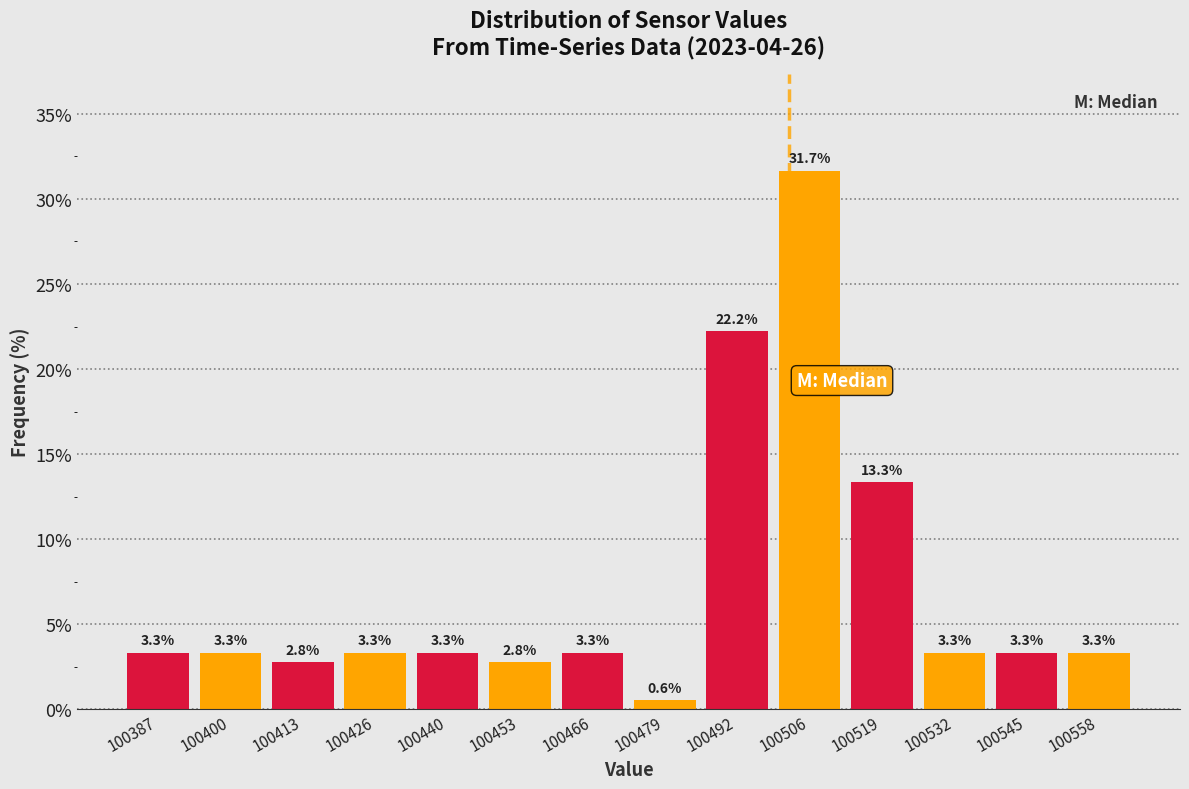

What is the height of the bar covering 100406 to 100420 on the x-axis? The bar edges are not printed on the chart, so give them approximately, as read against the axis.

2.8